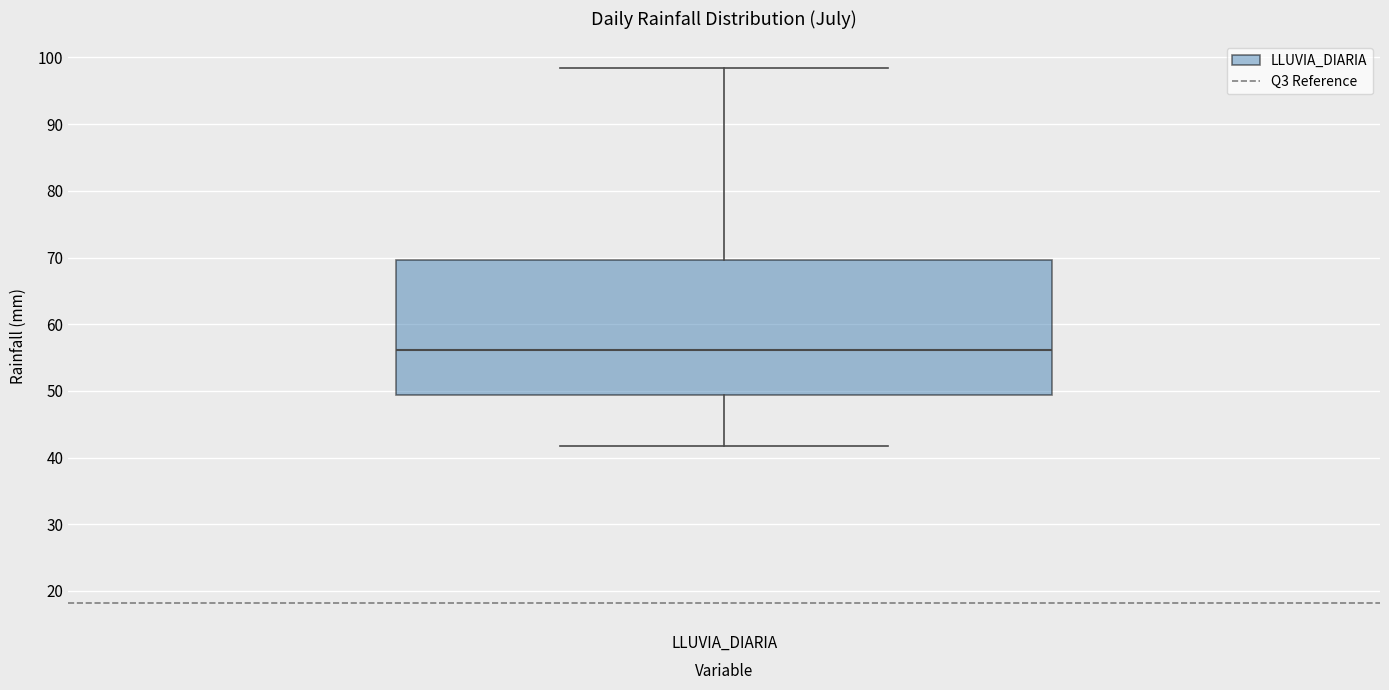

Read this box plot against the y-axis: the position of the median line, the range covered by the box, and the ends of both whiskers. The values are not printed on the chart, so give them approximately, as read against the axis.

median 56, box 49 to 70, whiskers 42 to 98